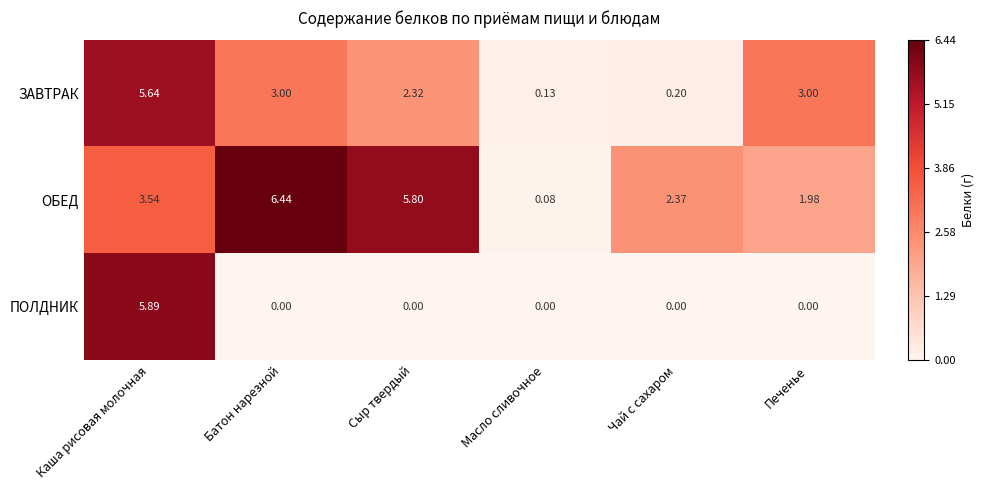

Where does the ОБЕД series first go above 3?

Каша рисовая молочная